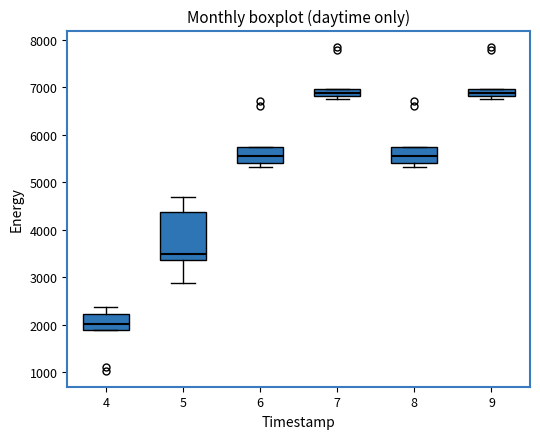

Which box is the tallest, from its lower edge to its upper edge?

5